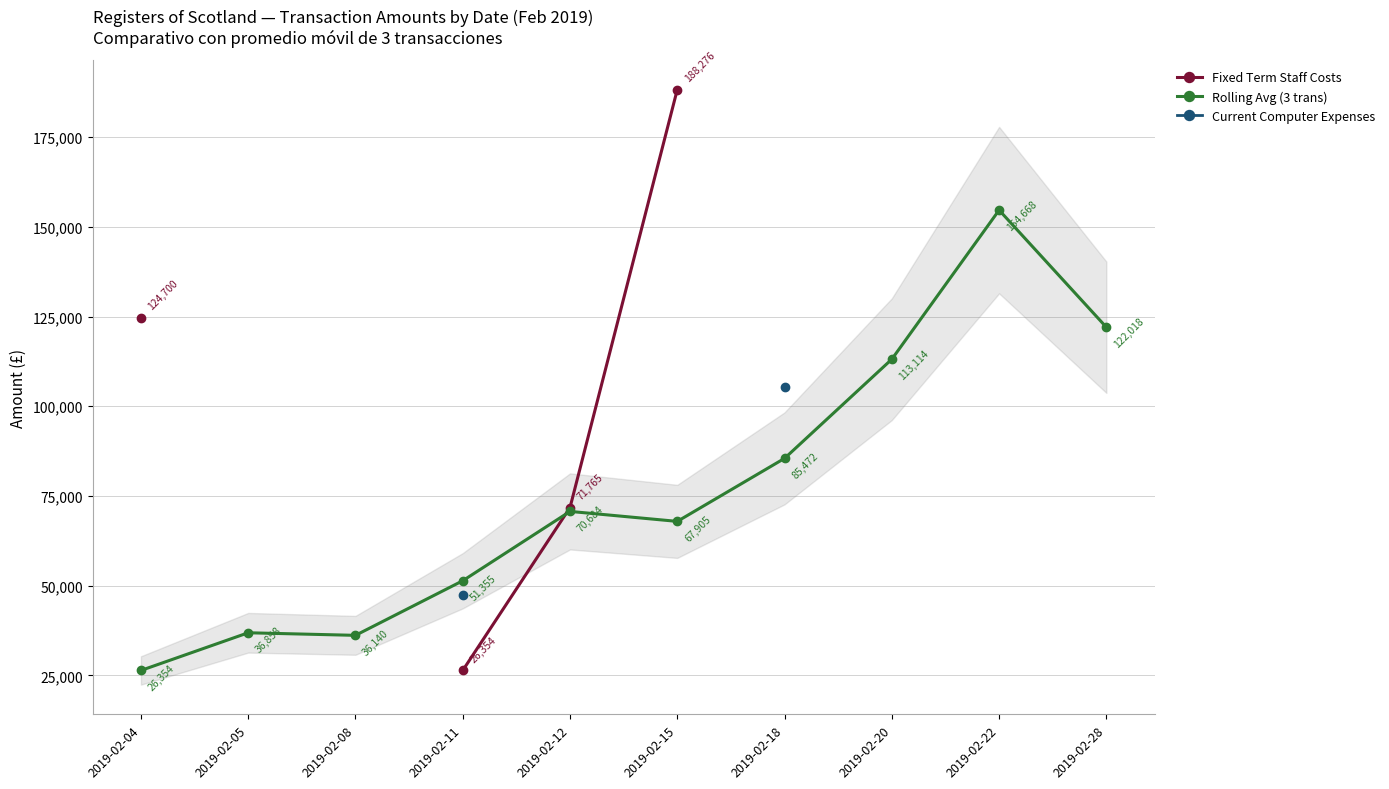

What is the difference between the maximum and minimum values in the Fixed Term Staff Costs series?

161922.2